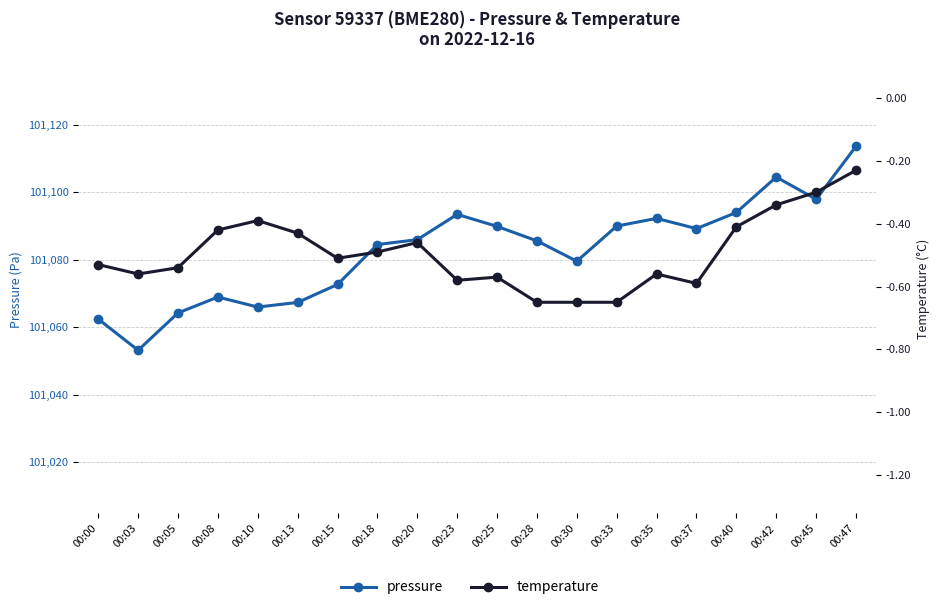

Which series has the largest range (max minus min)?

pressure